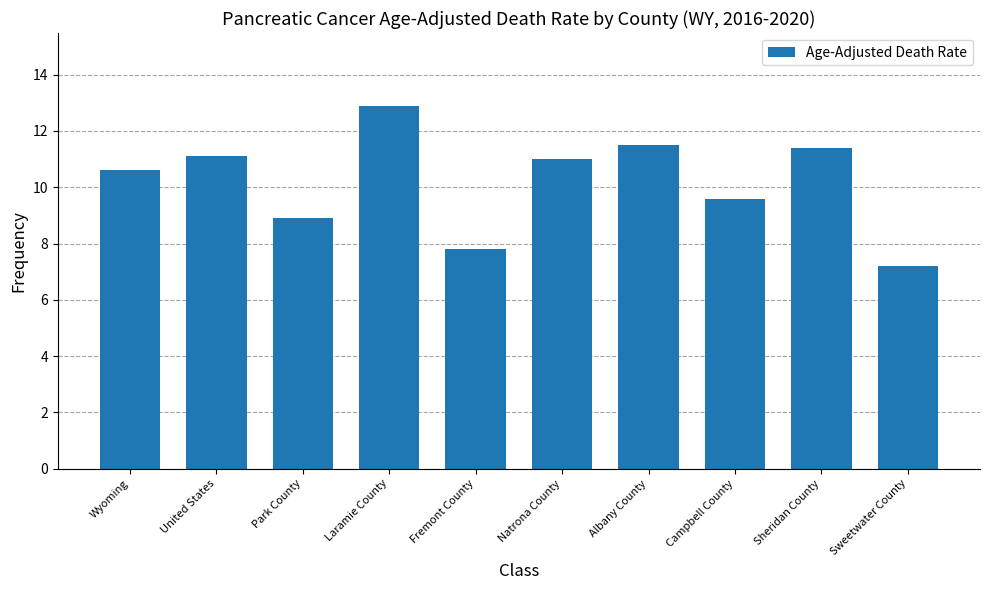

Which label corresponds to the smallest value in the chart?

Sweetwater County